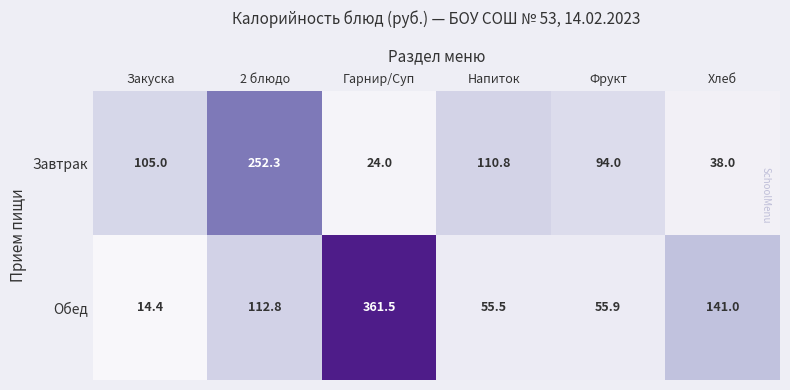

Rank the series at Гарнир/Суп from lowest to highest value.

Завтрак, Обед